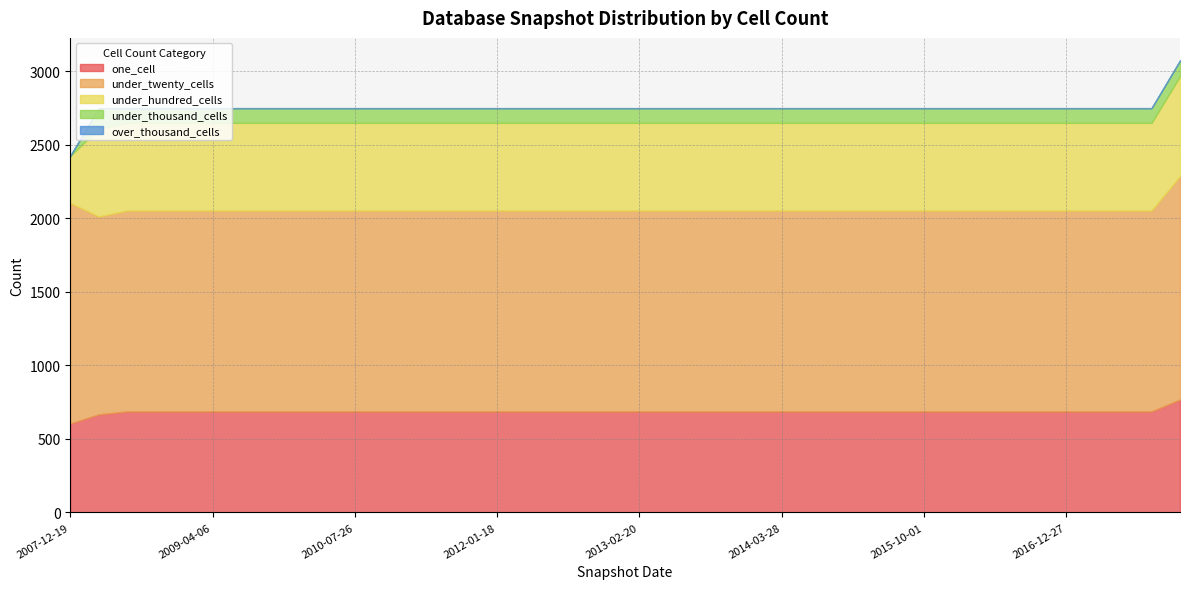

True or false: under_twenty_cells has more than 1 points higher than both neighbors.

False